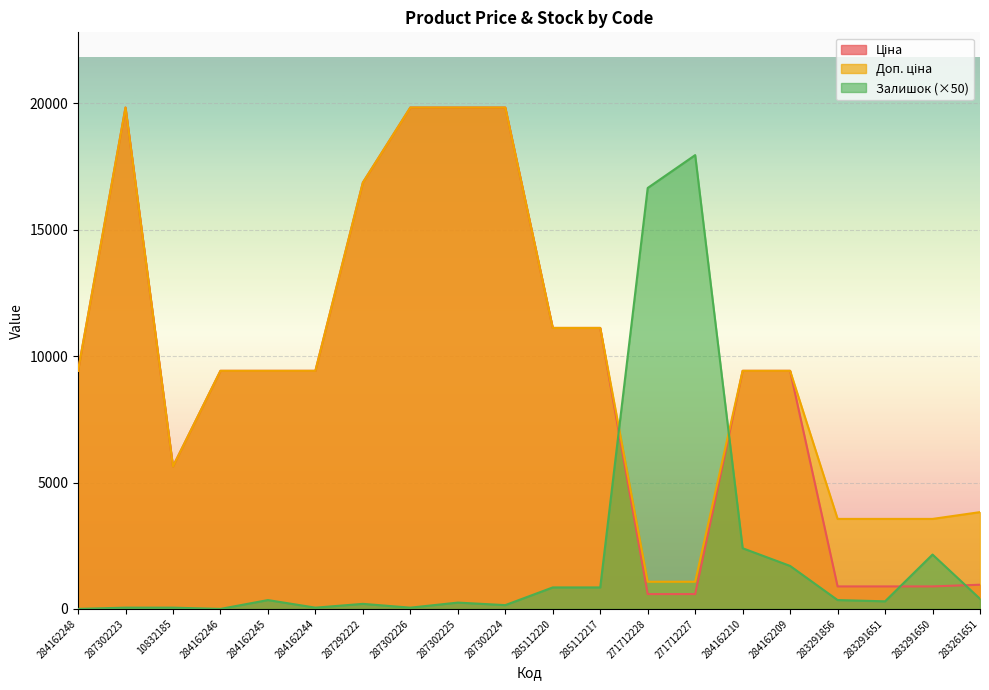

The value of Доп. ціна at 284162248 is 9416.9. True or false?

True